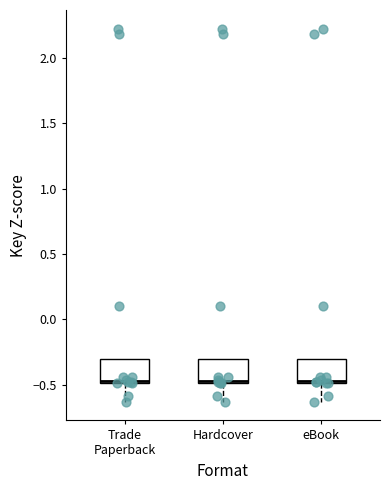

Where is the upper edge of the box for Trade Paperback on the y-axis? The values are not printed on the chart, so give them approximately, as read against the axis.

-0.30